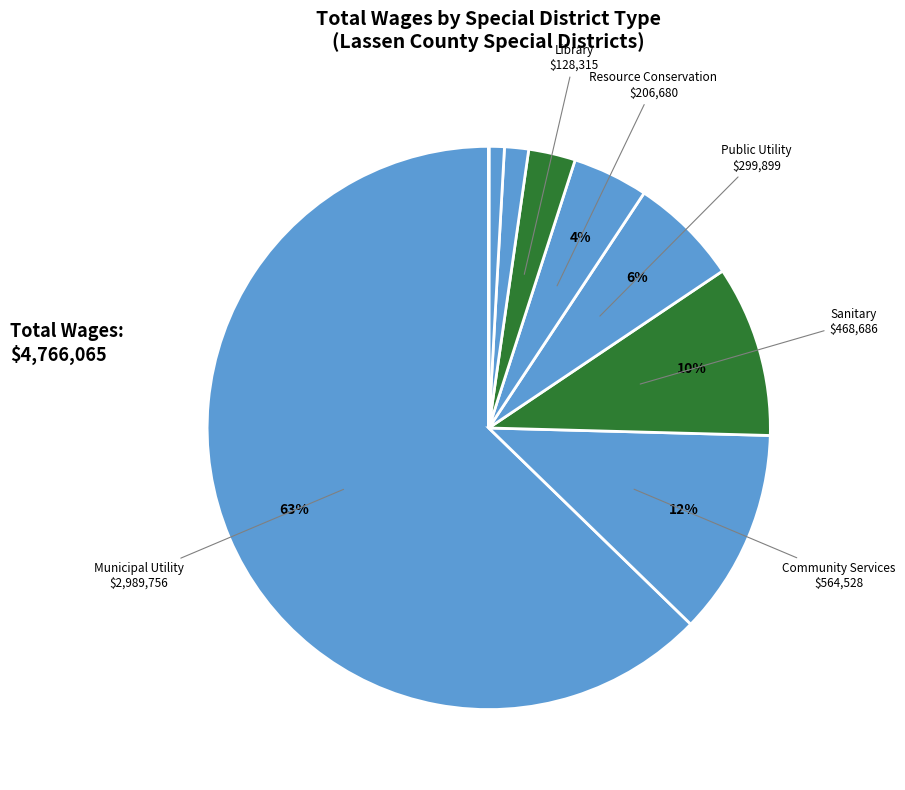

Which category has the biggest portion of the pie?

Municipal Utility